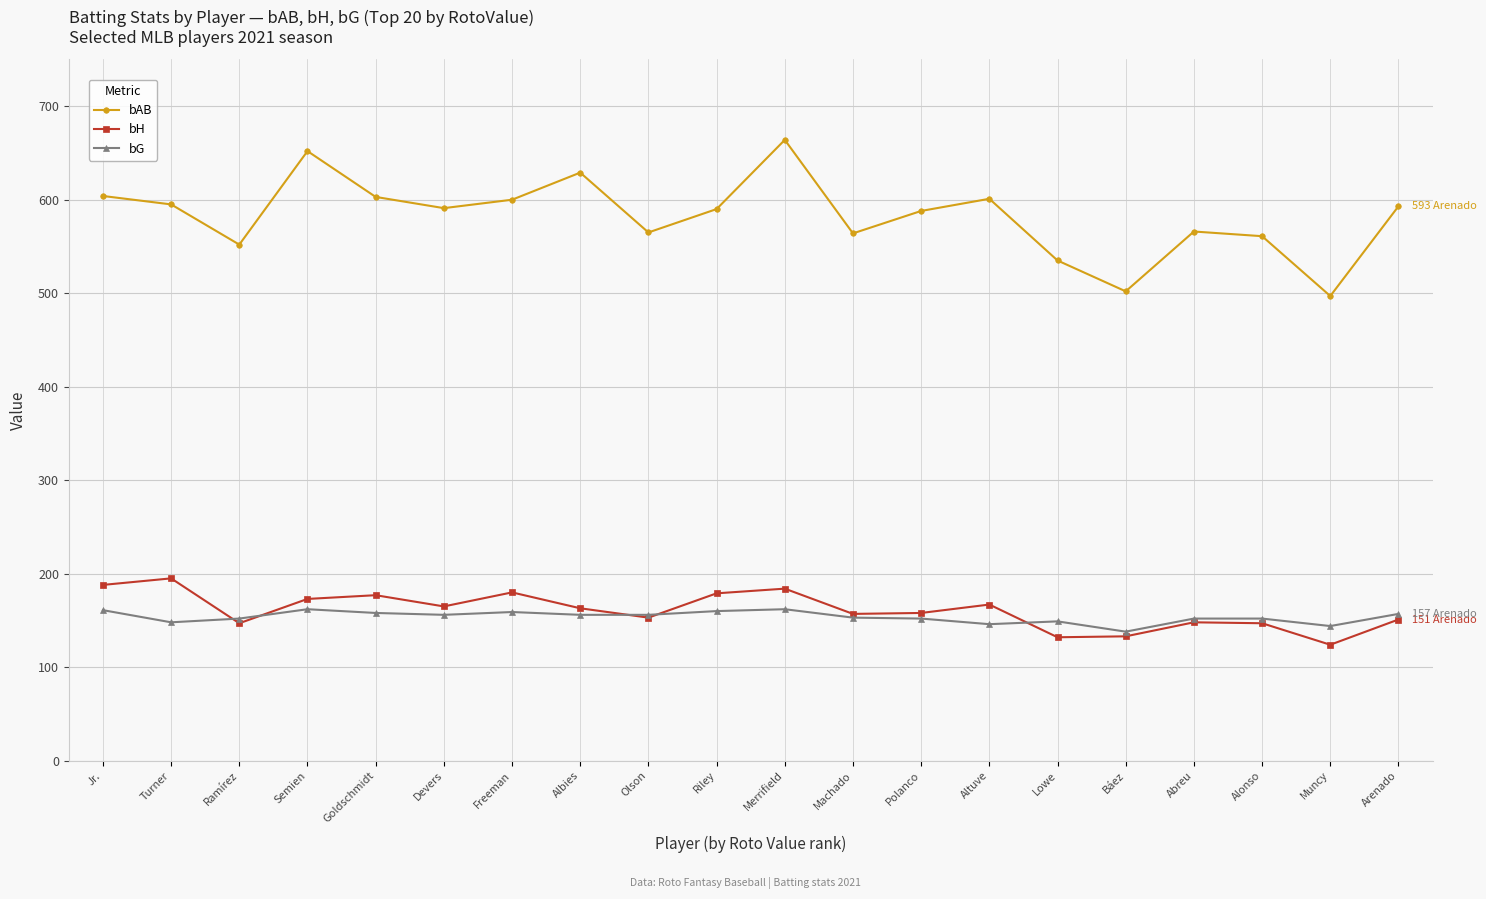

How many lines are shown in the chart?

3